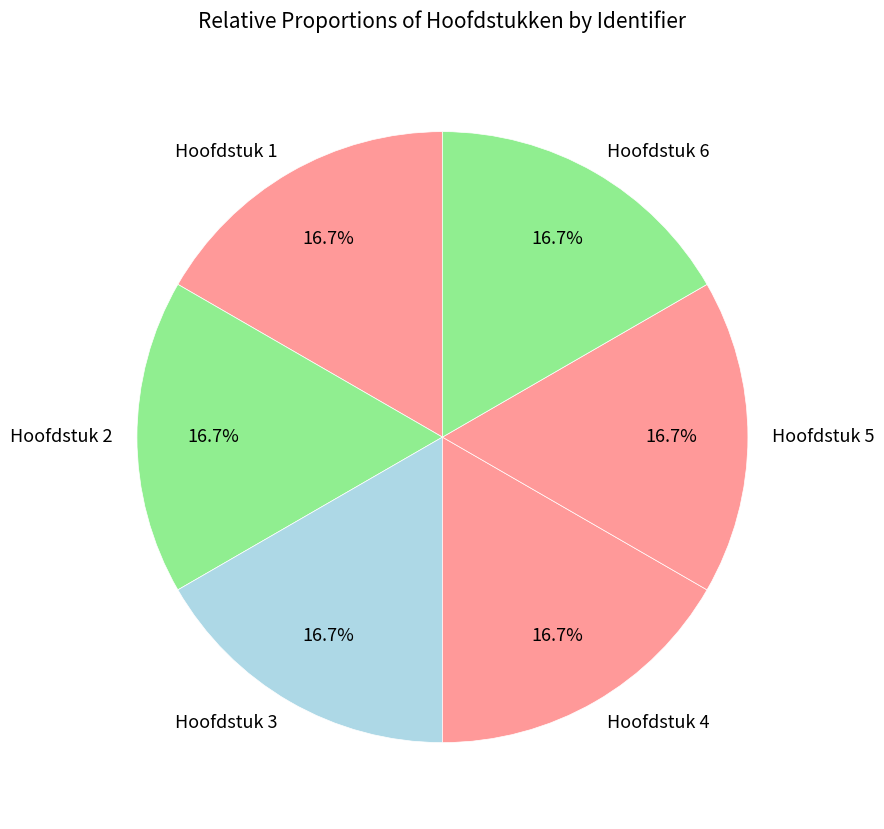

Is it true that Hoofdstuk 6 is 17% of the pie?

True